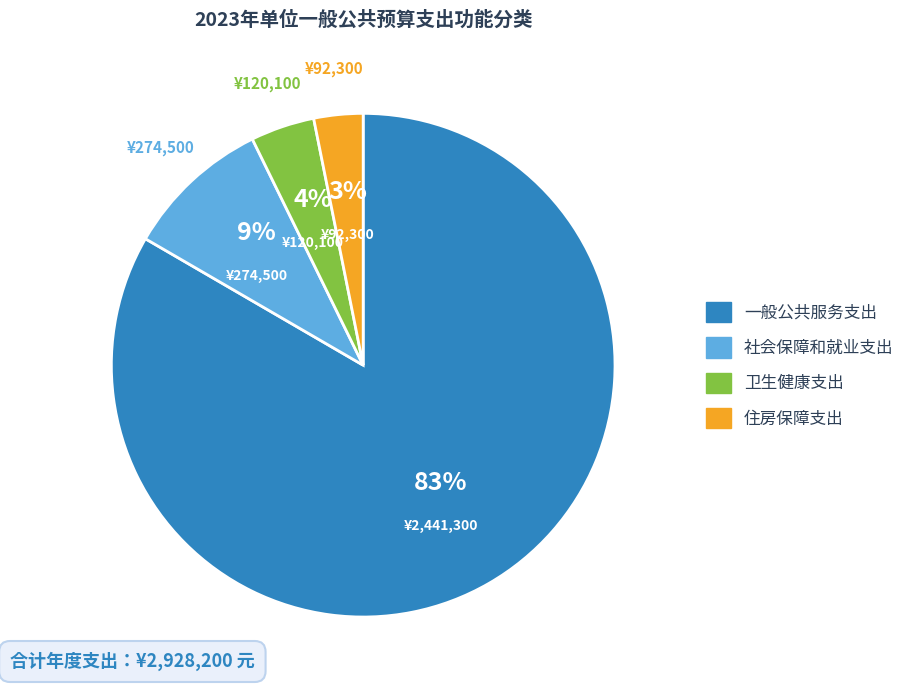

Combined, do 一般公共服务支出 and 社会保障和就业支出 account for over 50%?

Yes